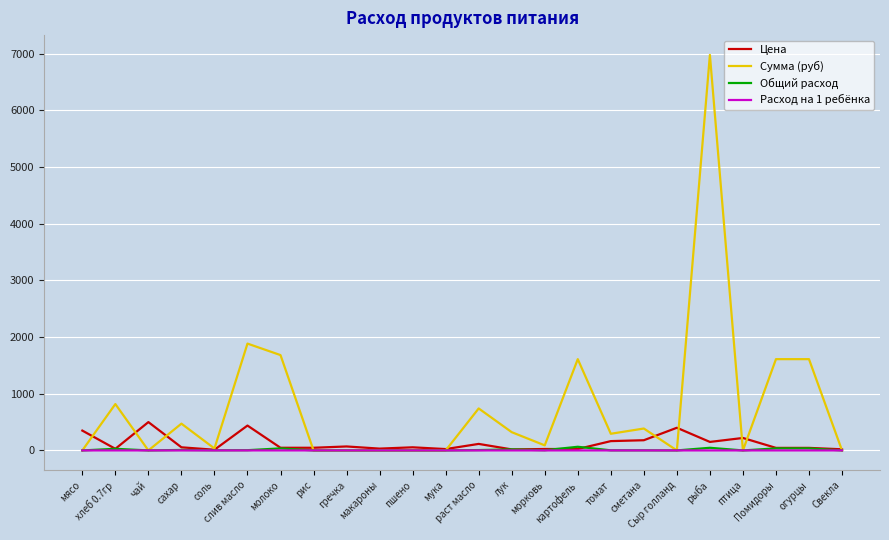

What position from the left is рис?

8